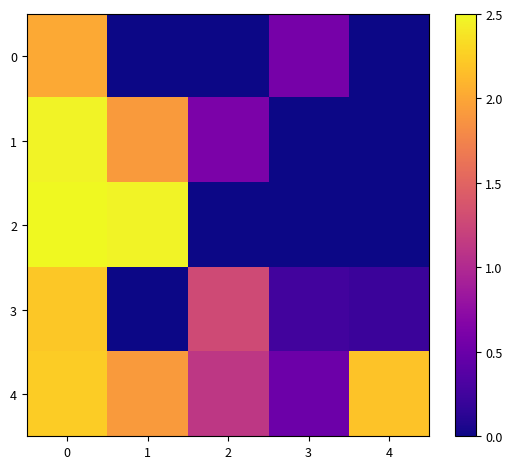

The Head series shows 0.7 at 0. True or false?

False